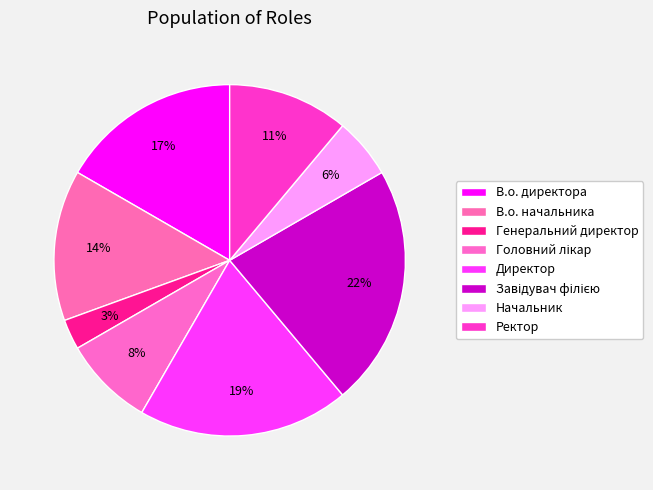

True or false: В.о. начальника accounts for 6% of the total.

False